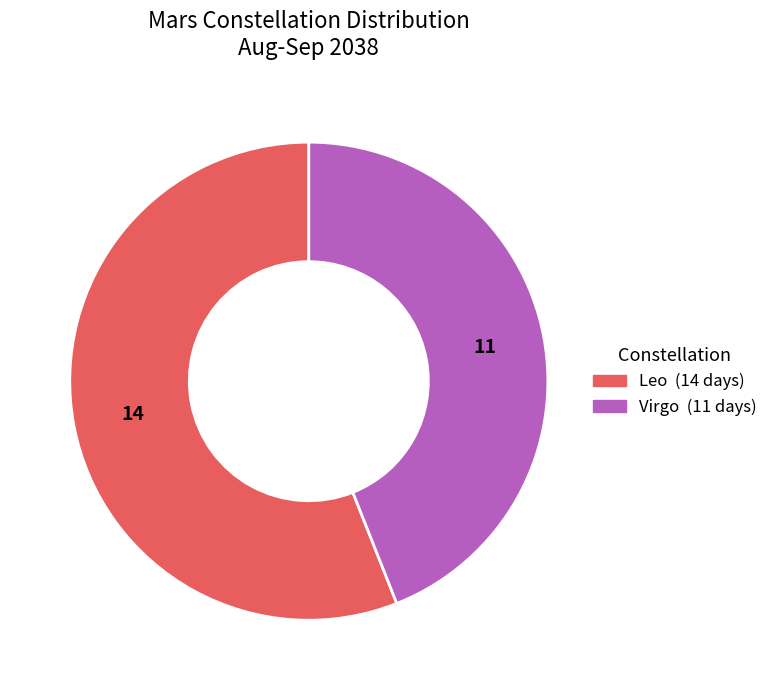

What is the majority slice?

Leo